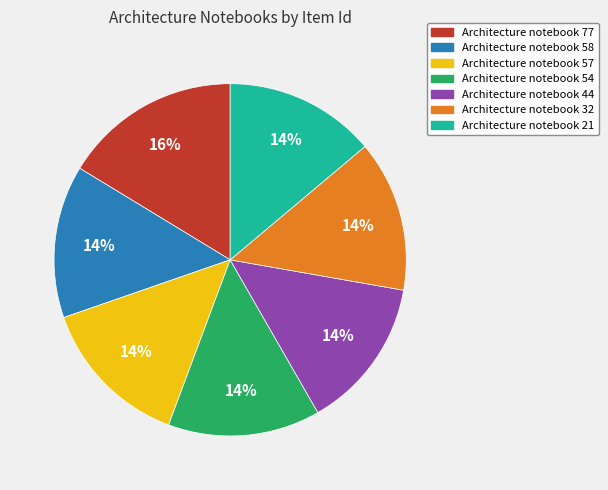

Is there any slice that represents more than half of the pie?

No